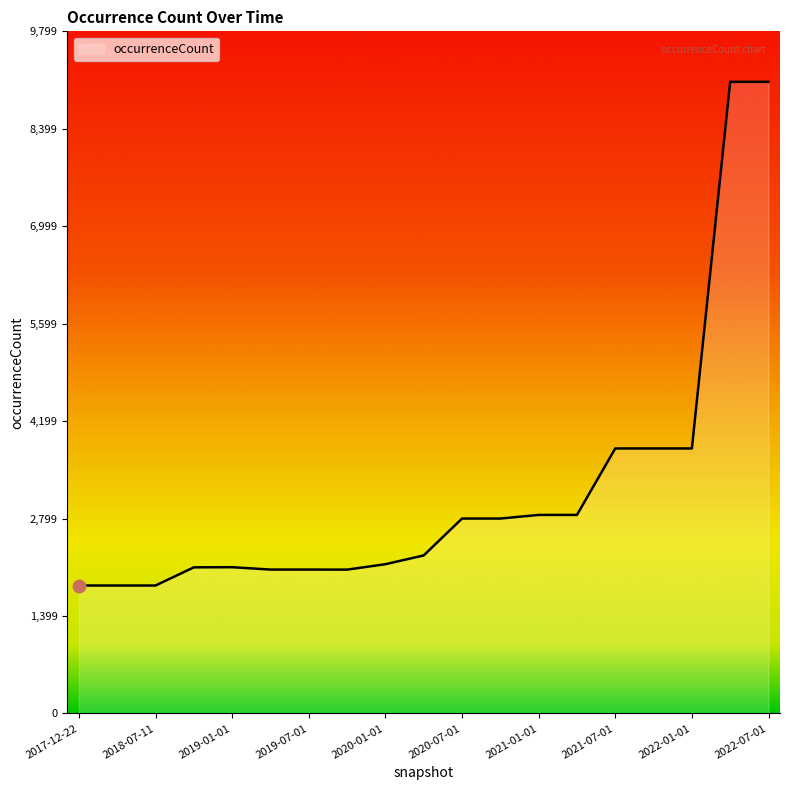

What is the average value?

3221